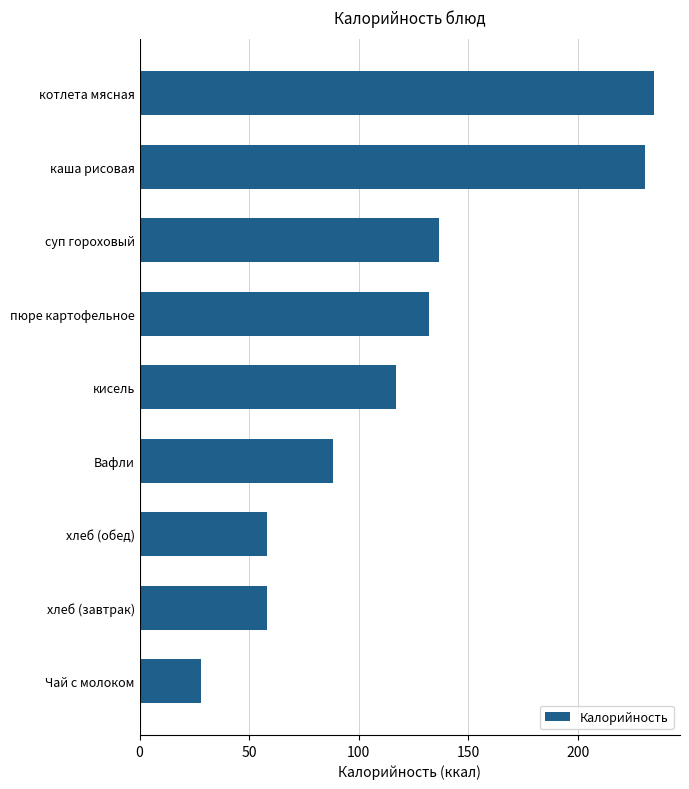

What is the average value?

120.5